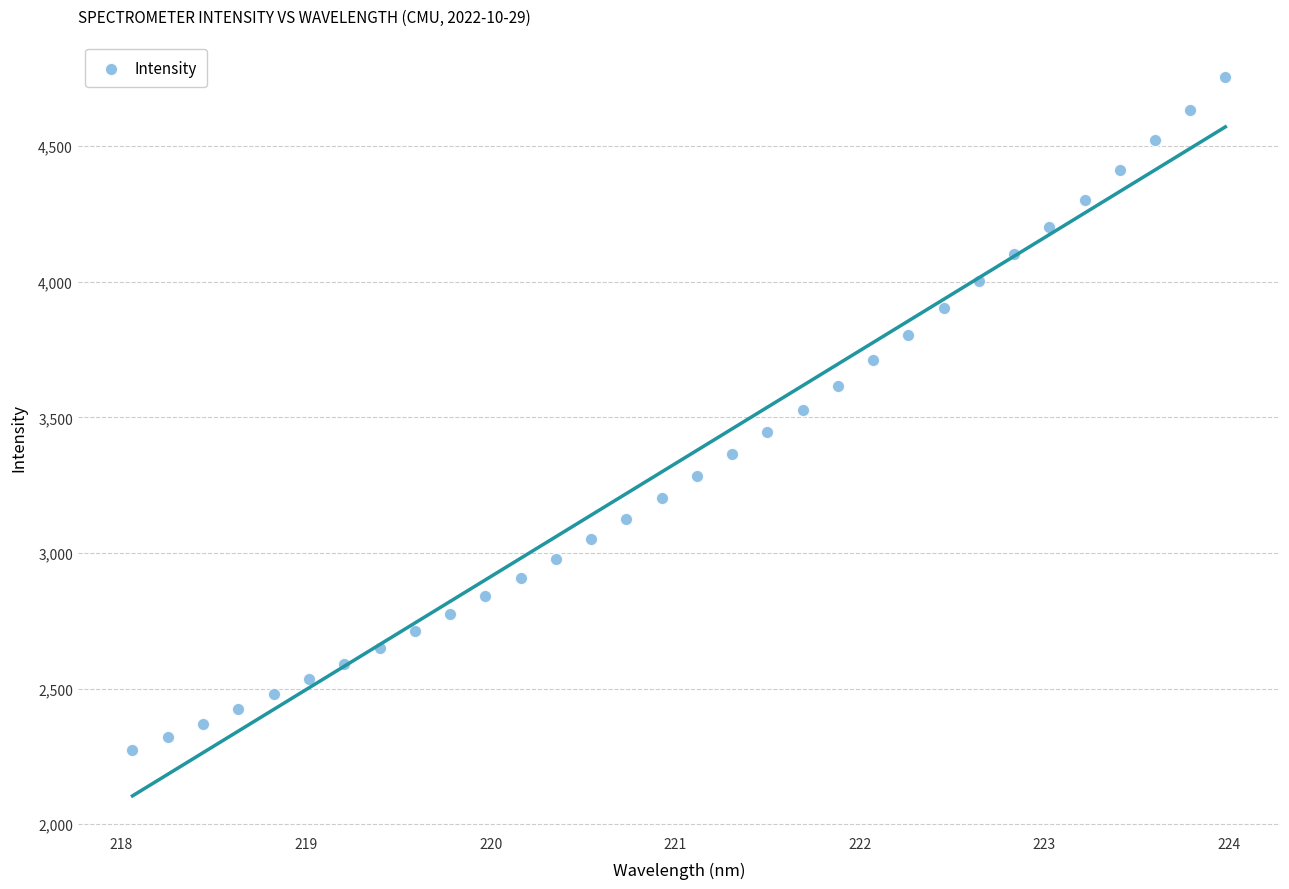

What is the range of X values (max minus min)?

5.9